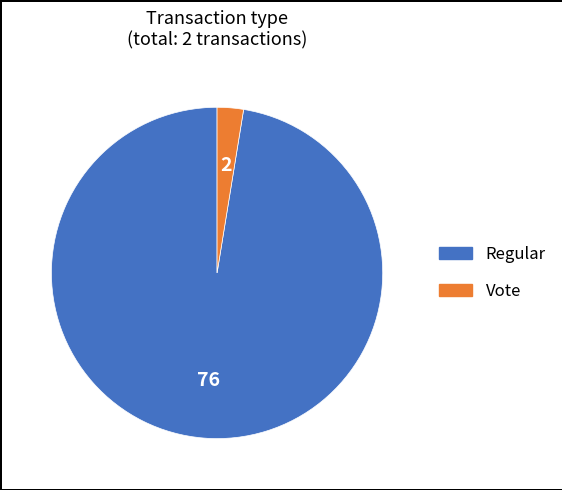

How many slices are in this pie chart?

2